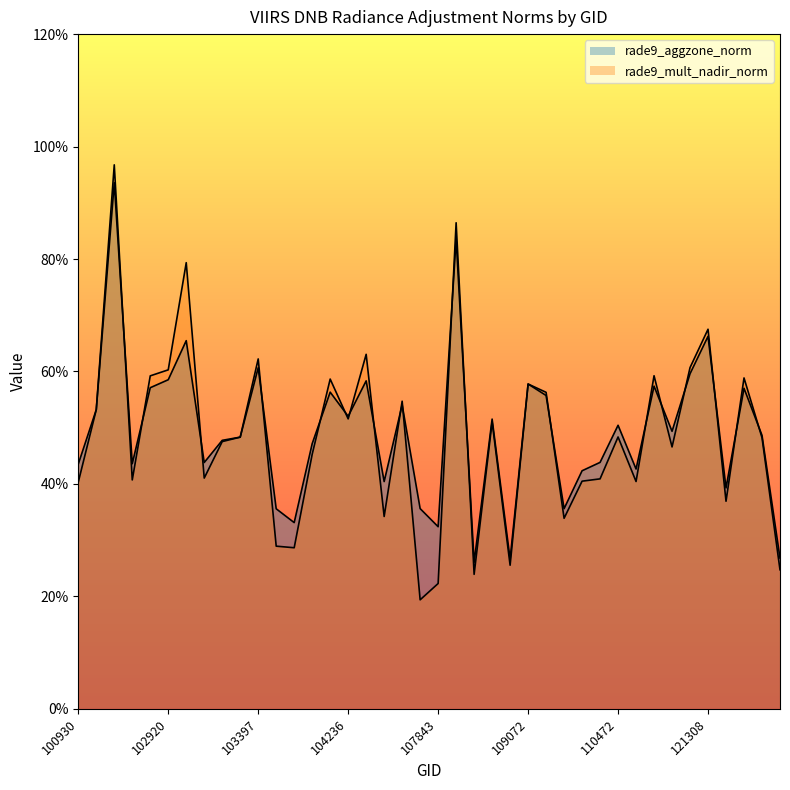

Is the value of rade9_mult_nadir_norm at 103397 greater than the value of rade9_aggzone_norm at 104346?

Yes